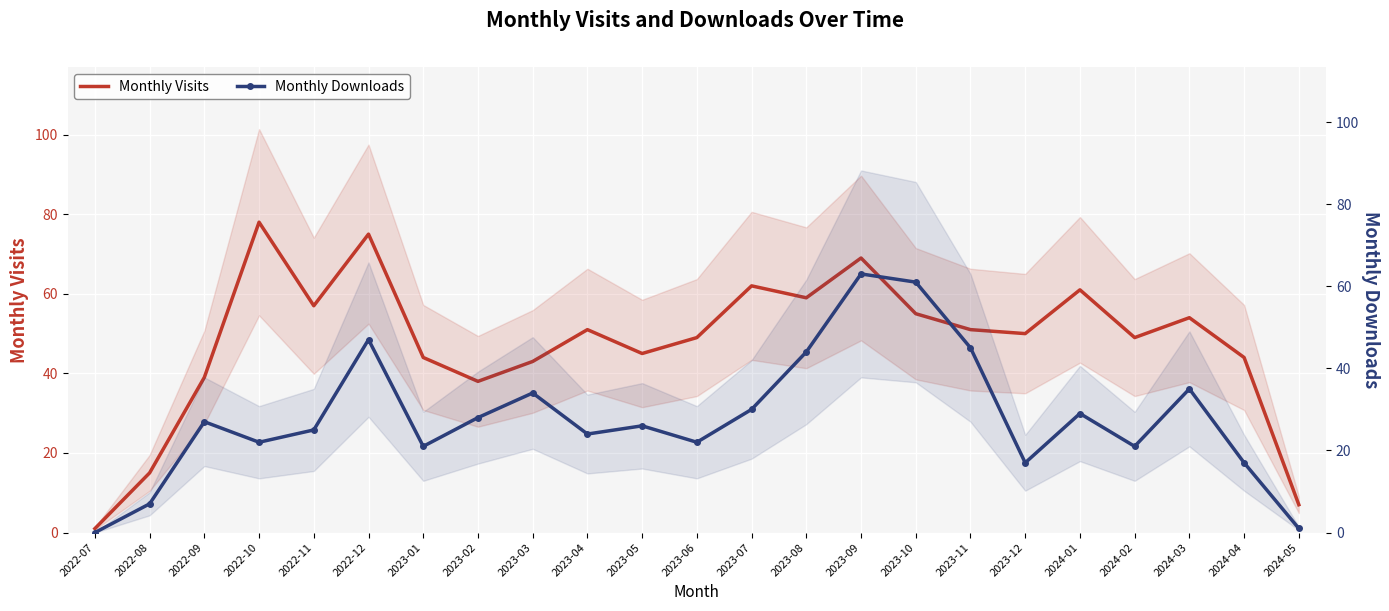

What is the value of the Monthly Visits point at the 23rd from the left?

7